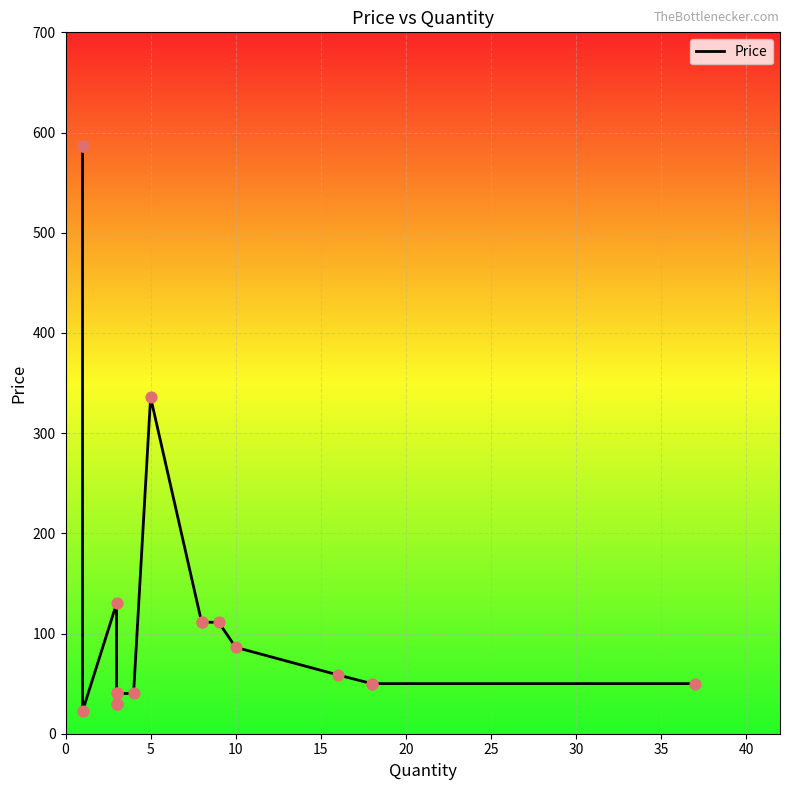

Which has a higher value, 10 or 18?

10